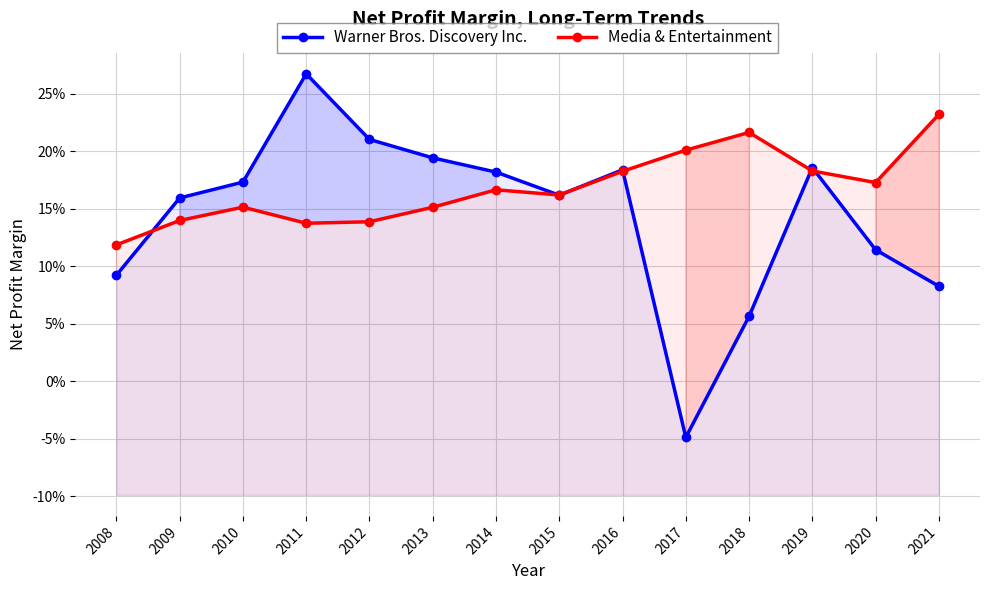

Reading left to right, what are all the values shown in this chart?

Warner Bros. Discovery Inc.: 0.1	0.2	0.2	0.3	0.2	0.2	0.2	0.2	0.2	-0.0	0.1	0.2	0.1	0.1
Media & Entertainment: 0.1	0.1	0.2	0.1	0.1	0.2	0.2	0.2	0.2	0.2	0.2	0.2	0.2	0.2